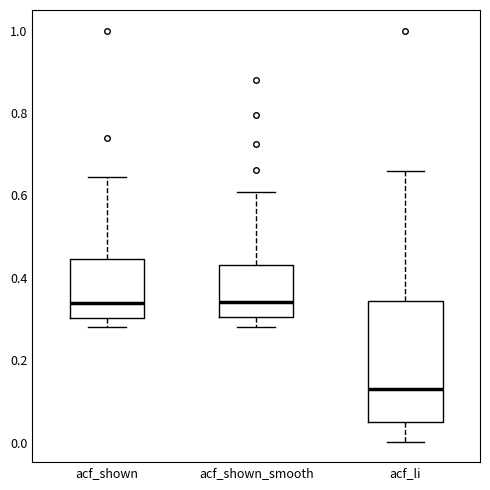

Reading left to right, transcribe this box plot: for each box, give where its median line is, the range the box spans, and where its two whiskers end, as read against the y-axis. The values are not printed on the chart, so give them approximately, as read against the axis.

acf_shown: median 0.34, box 0.30 to 0.44, whiskers 0.28 to 0.64
acf_shown_smooth: median 0.34, box 0.30 to 0.44, whiskers 0.28 to 0.60
acf_li: median 0.14, box 0.04 to 0.34, whiskers 0.00 to 0.66